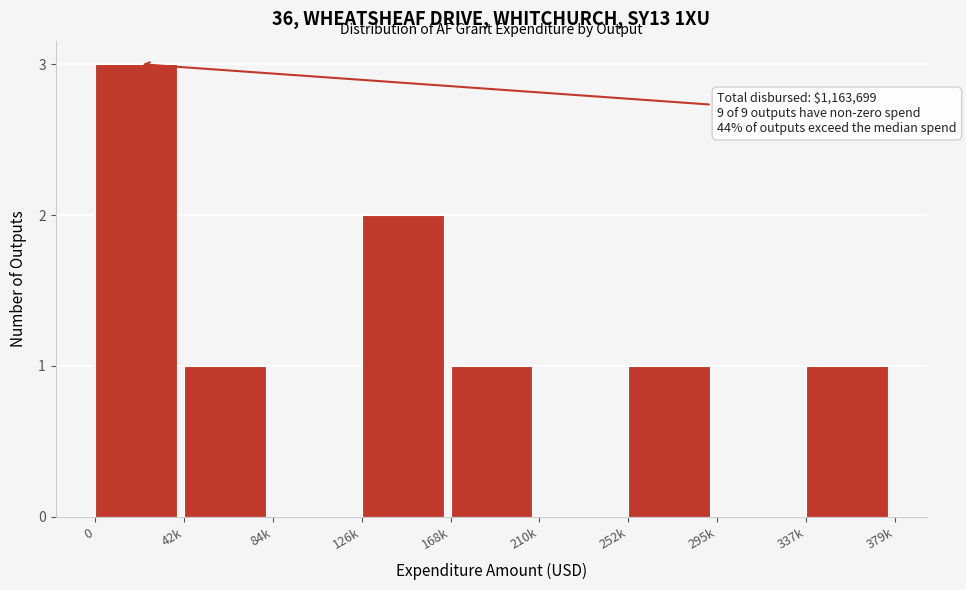

Reading right to left, list all the values displayed in this chart.

337k=1	295k=0	252k=1	210k=0	168k=1	126k=2	84k=0	42k=1	0=3